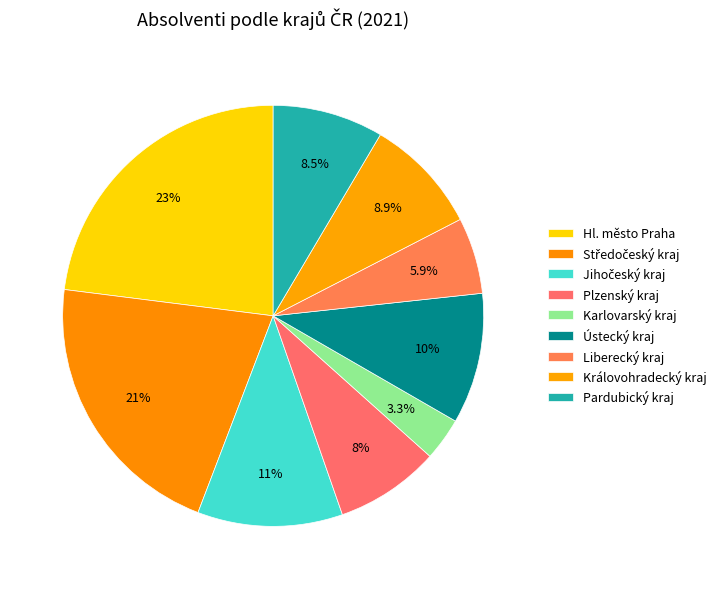

Count the number of slices in the pie.

9